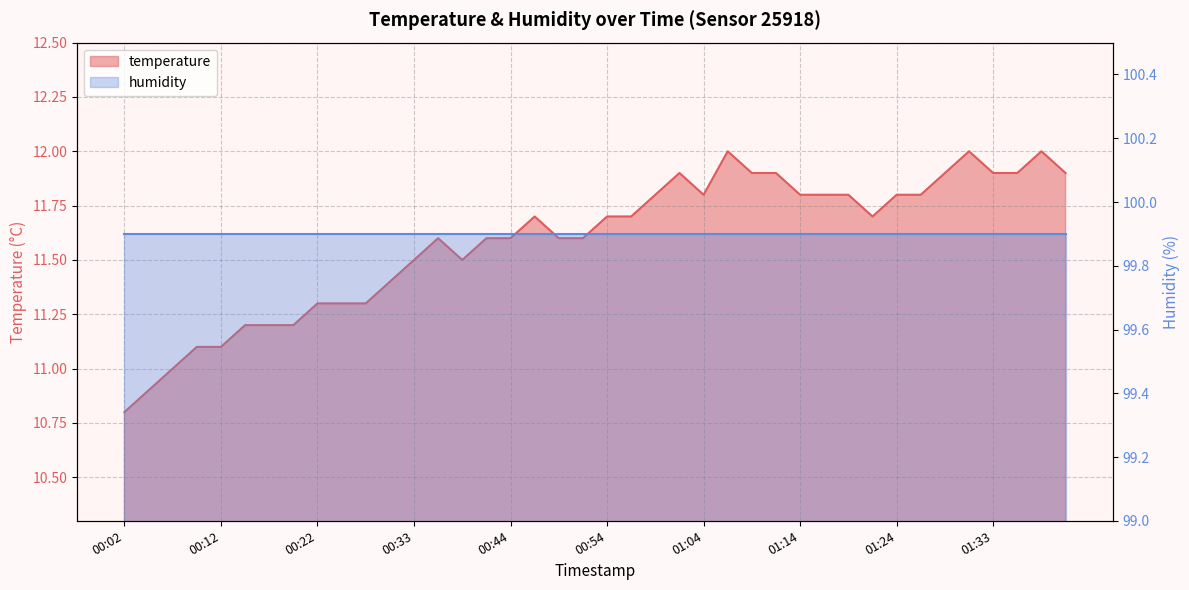

Reading left to right, list all the values displayed in this chart.

10.8	10.9	11.0	11.1	11.1	11.2	11.2	11.2	11.3	11.3	11.3	11.4	11.5	11.6	11.5	11.6	11.6	11.7	11.6	11.6	11.7	11.7	11.8	11.9	11.8	12.0	11.9	11.9	11.8	11.8	11.8	11.7	11.8	11.8	11.9	12.0	11.9	11.9	12.0	11.9